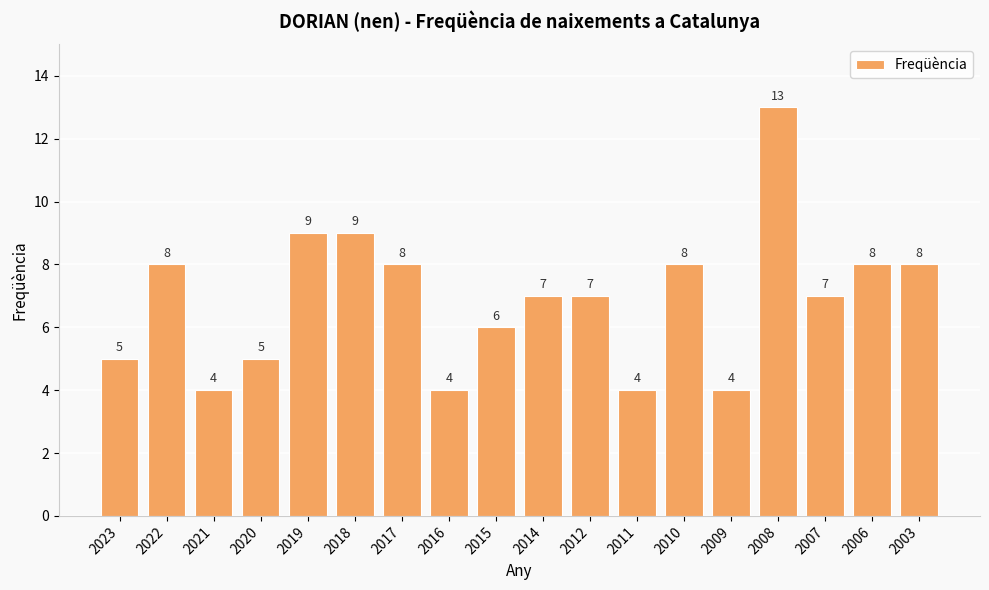

How many bars are there in total?

18